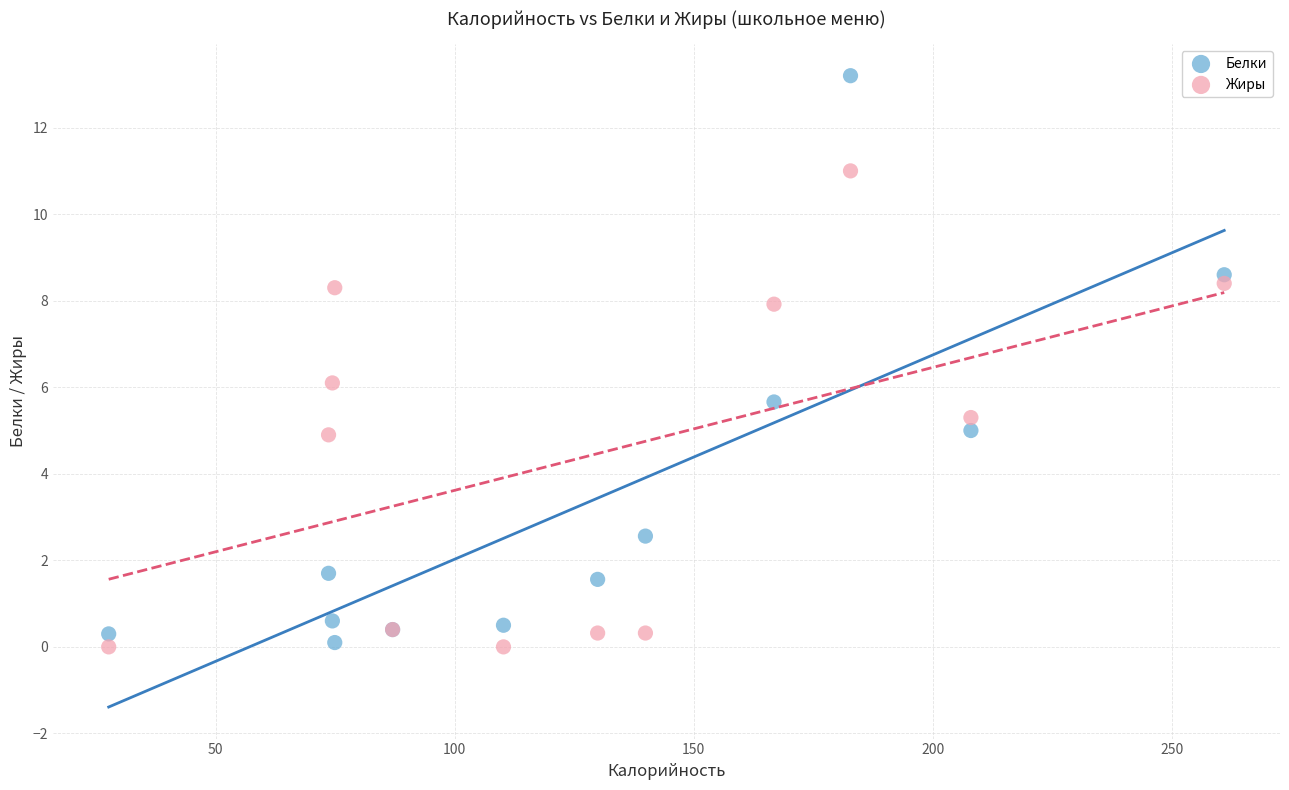

Which series has the largest Y range (max minus min)?

Белки